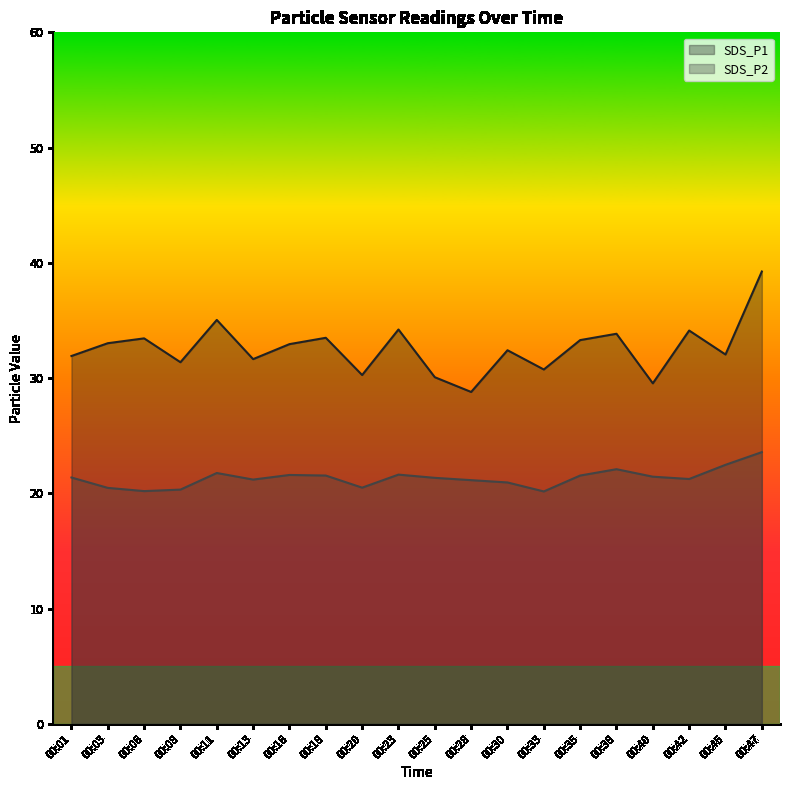

Rank the series at 00:08 from highest to lowest value.

SDS_P1, SDS_P2